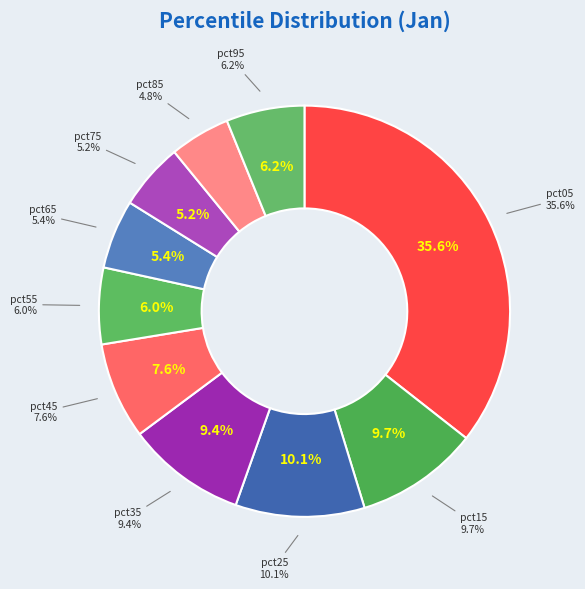

Which category has the biggest portion of the pie?

pct05